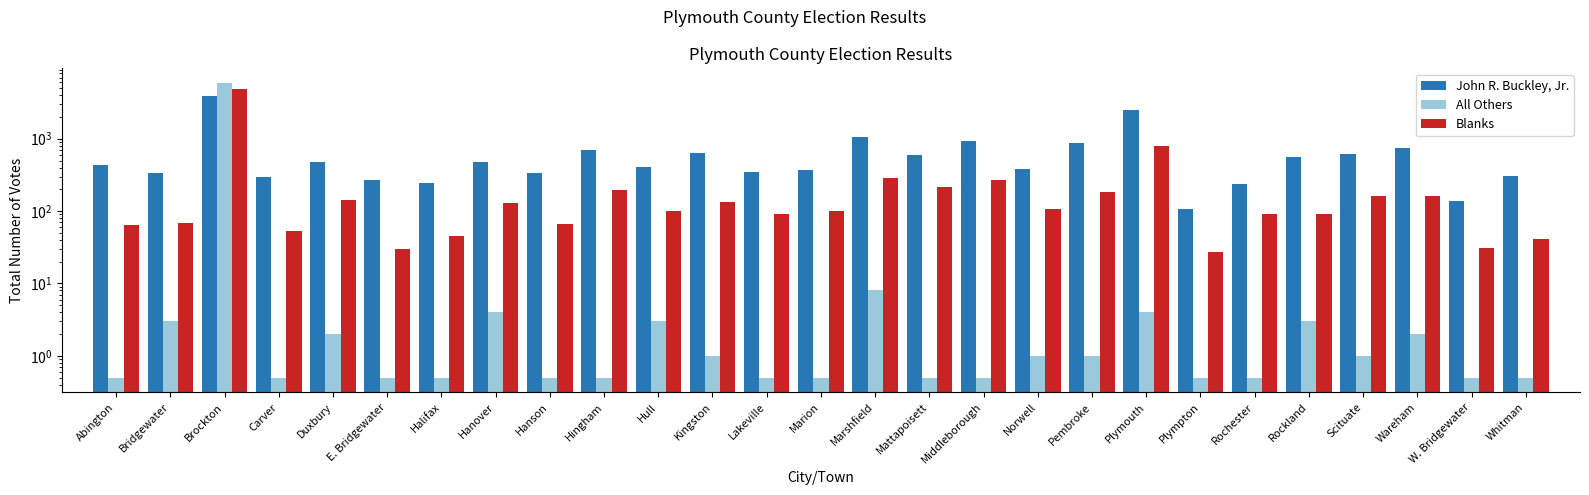

What is the average value of the All Others series?

219.3